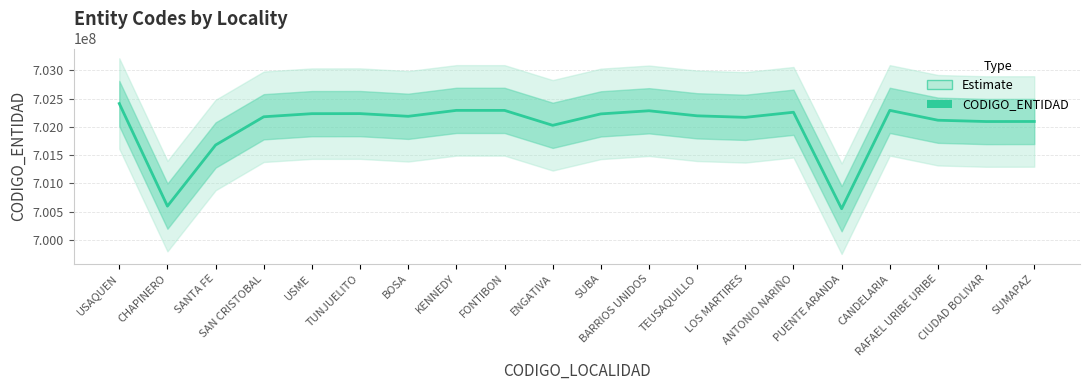

Where is the first local maximum?

TUNJUELITO